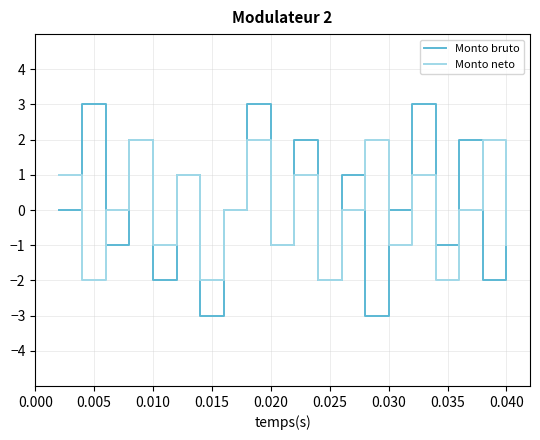

Which series has the largest range (max minus min)?

Monto bruto